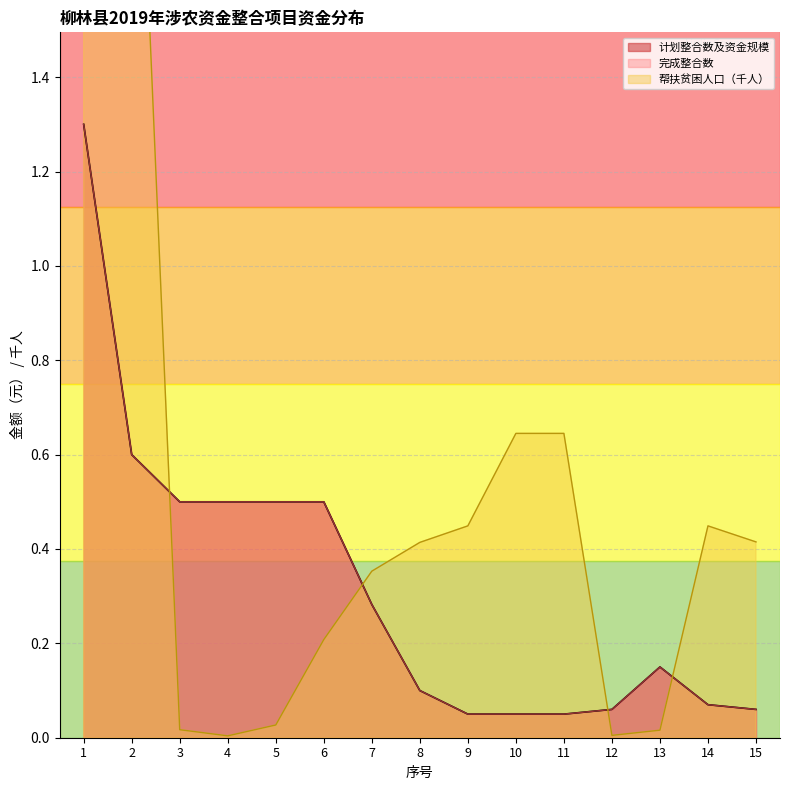

What is the maximum value shown in the chart?

2.4